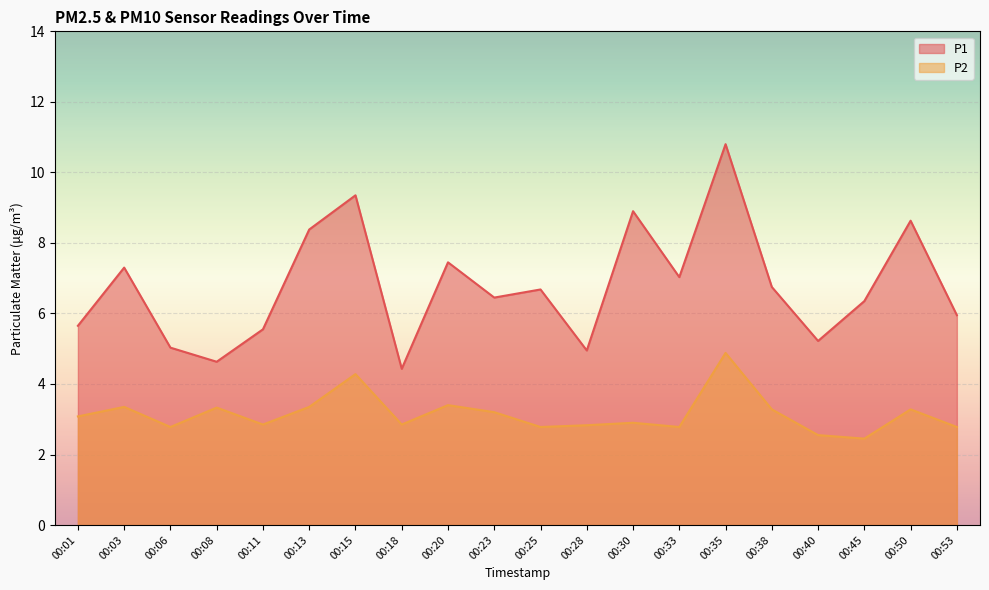

True or false: P1 and P2 intersect in this chart.

False